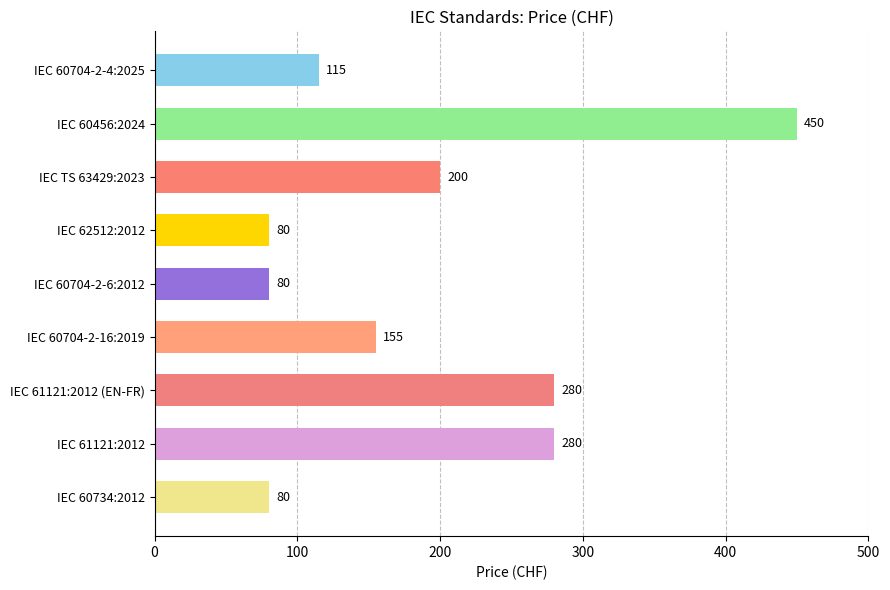

What position from the top is IEC 61121:2012?

8